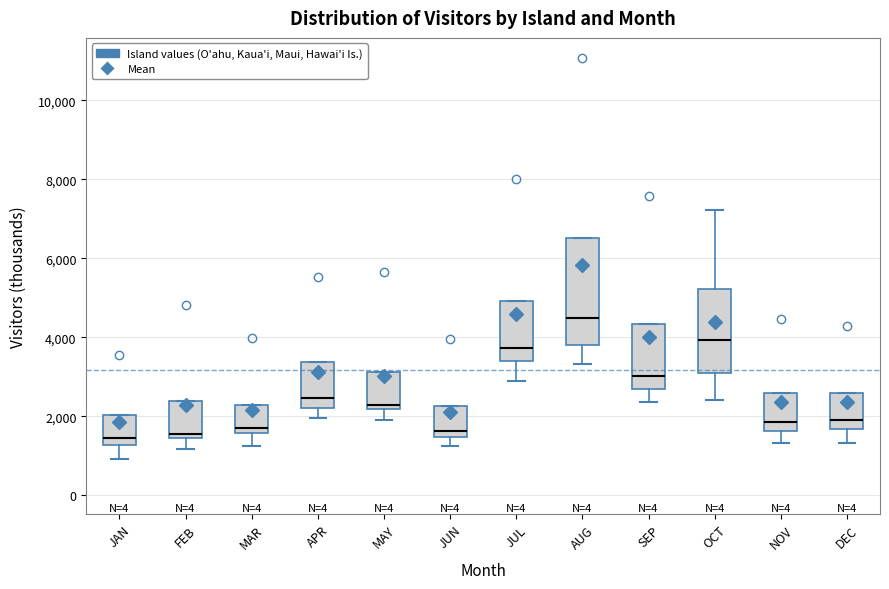

Where does the lower whisker of the box for MAR end on the y-axis? The values are not printed on the chart, so give them approximately, as read against the axis.

1200